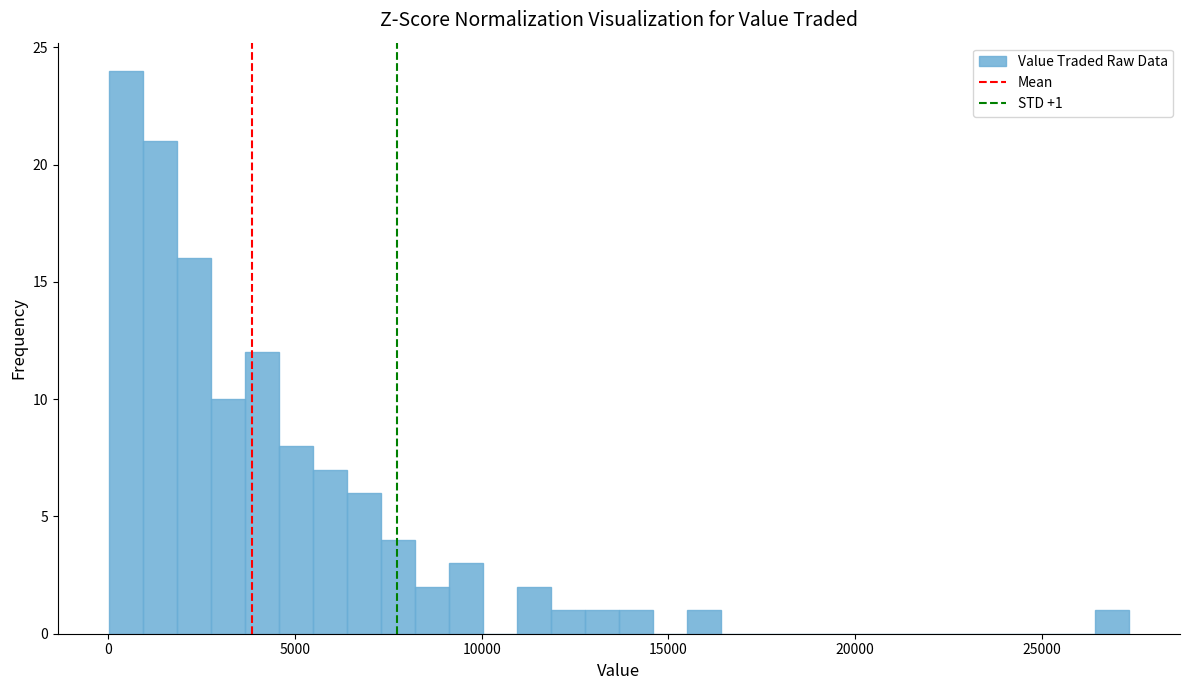

Read against the x-axis, roughly where is the centre of the tallest bar?

500